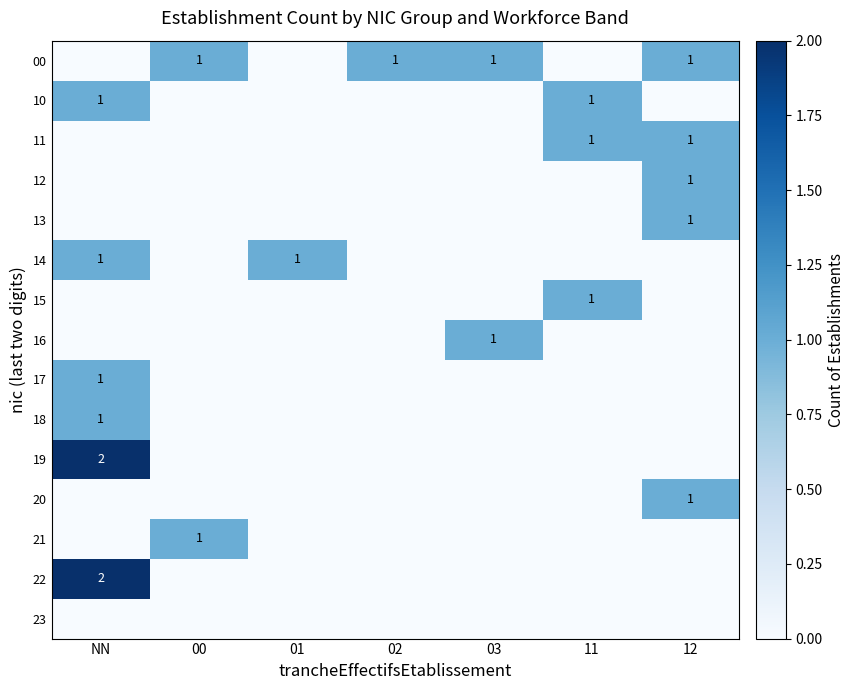

The value of 14 at NN is 1. True or false?

True